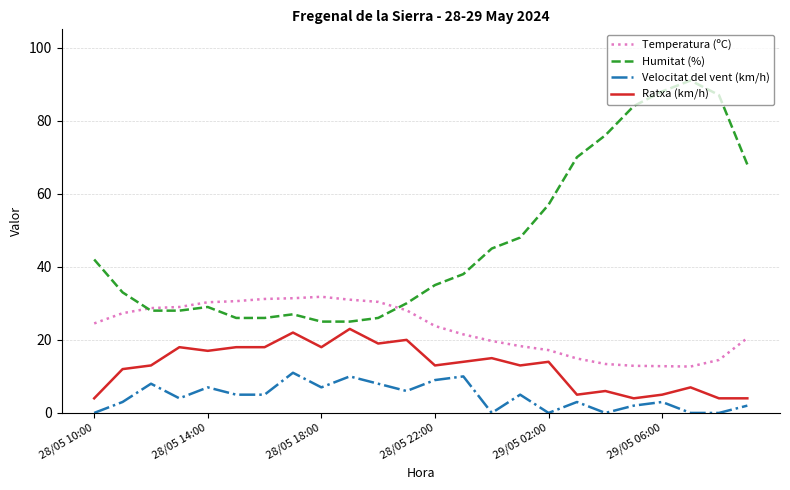

True or false: Humitat (%) and Velocitat del vent (km/h) intersect in this chart.

False